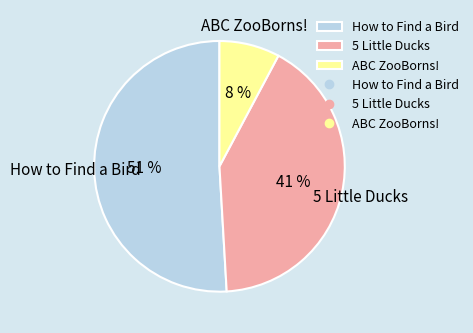

How many segments does this pie chart have?

3